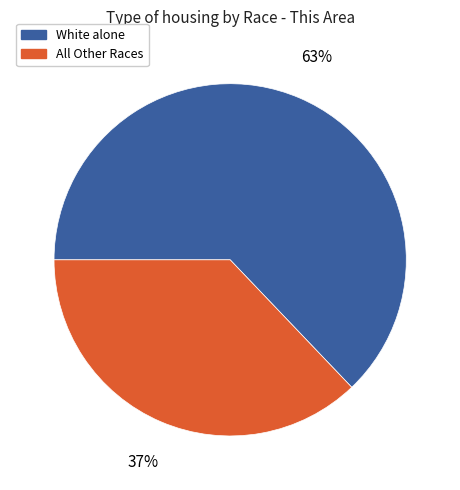

To the nearest percent, what is the average slice percentage?

50%